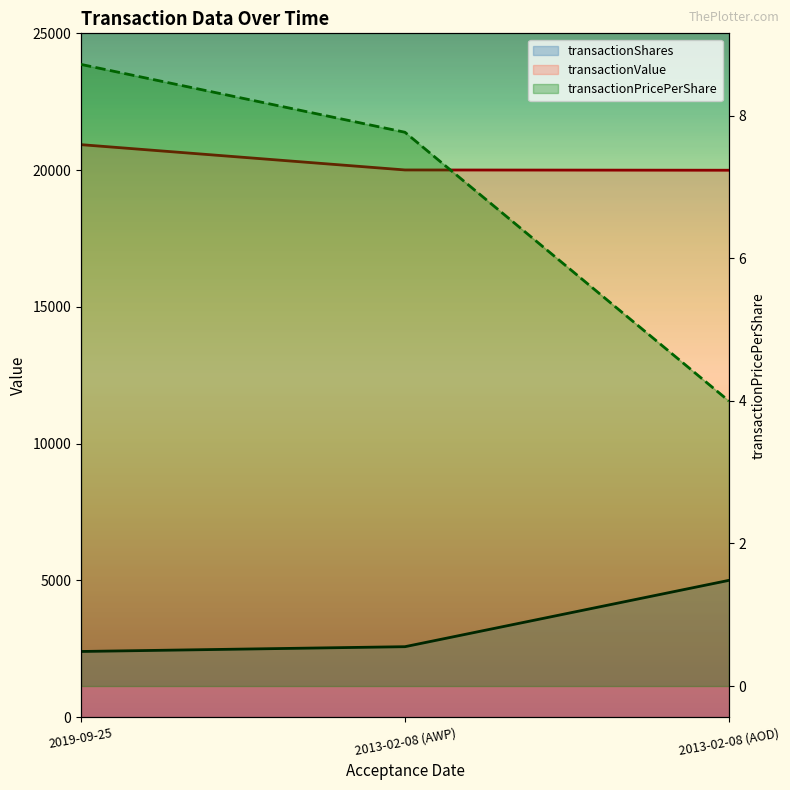

Is it true that transactionPricePerShare equals 8.7 at 2019-09-25?

True